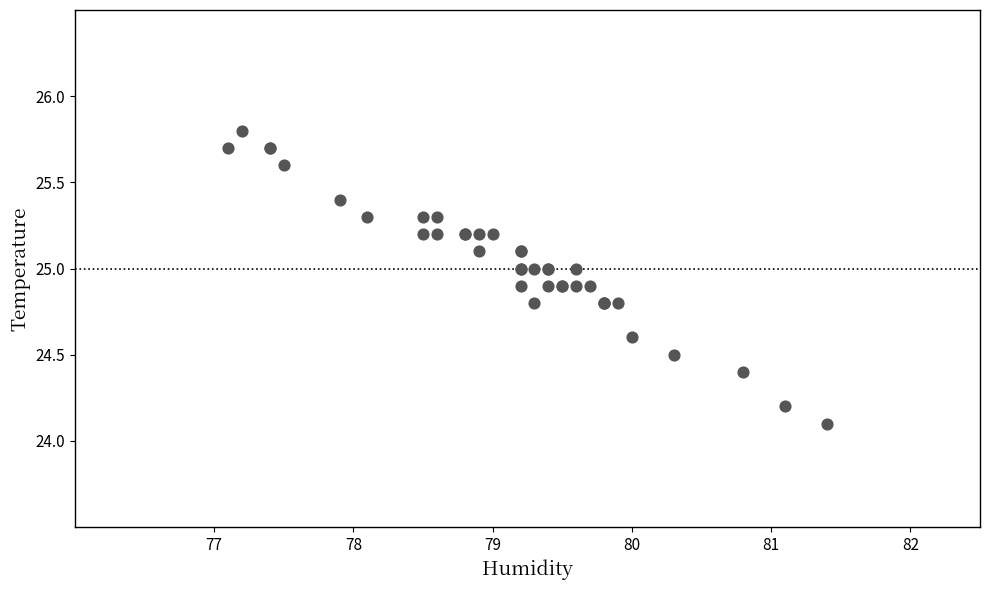

What Y value in the scatter plot is closest to 24?

24.1